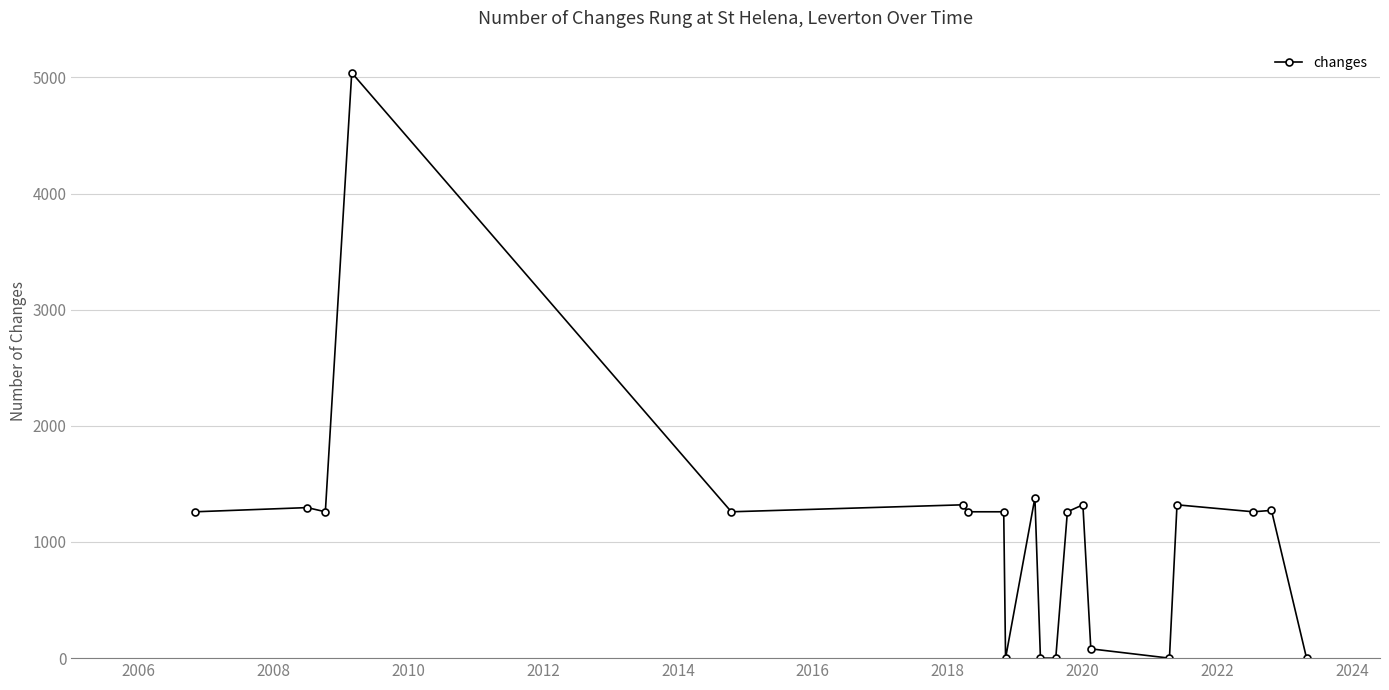

What is the sum of all values?

21848